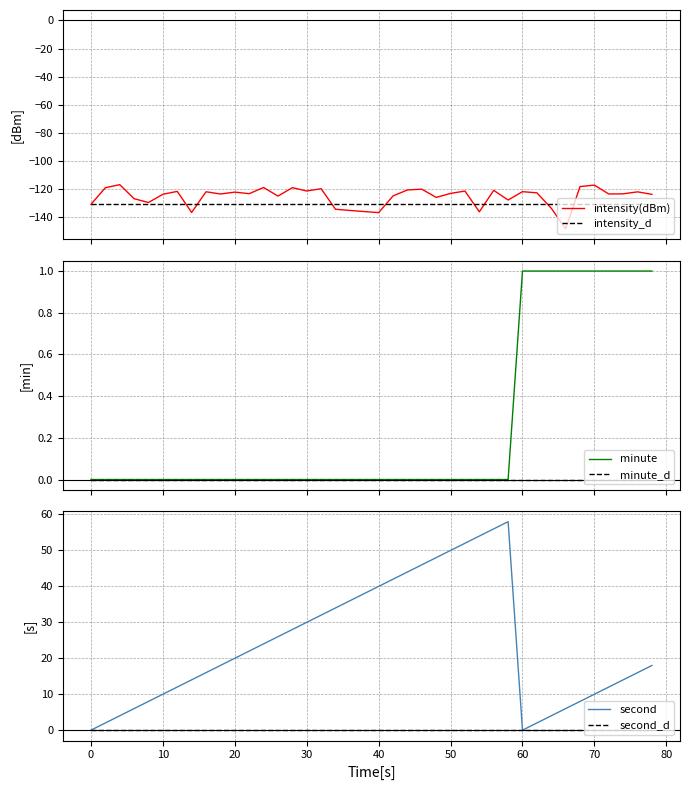

What is the maximum value for intensity(dBm)?

-116.7